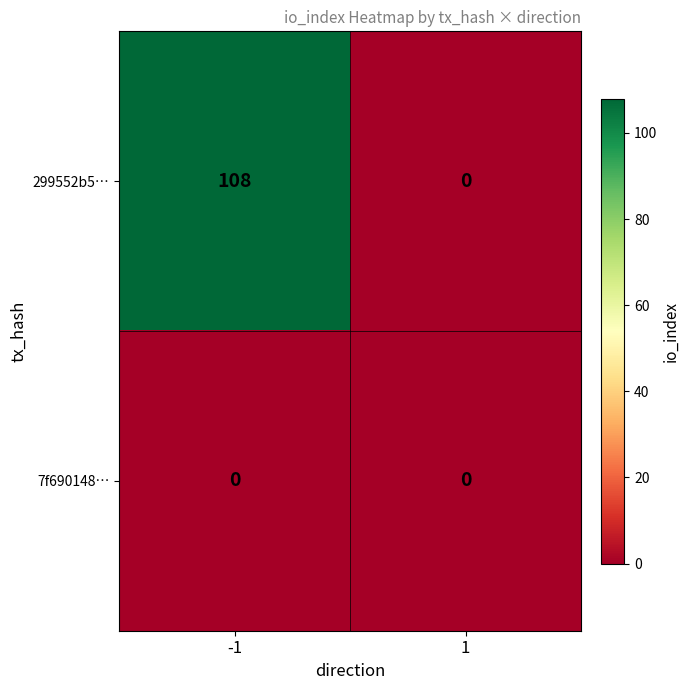

List the series in order of their peak value, lowest first.

7f690148…, 299552b5…